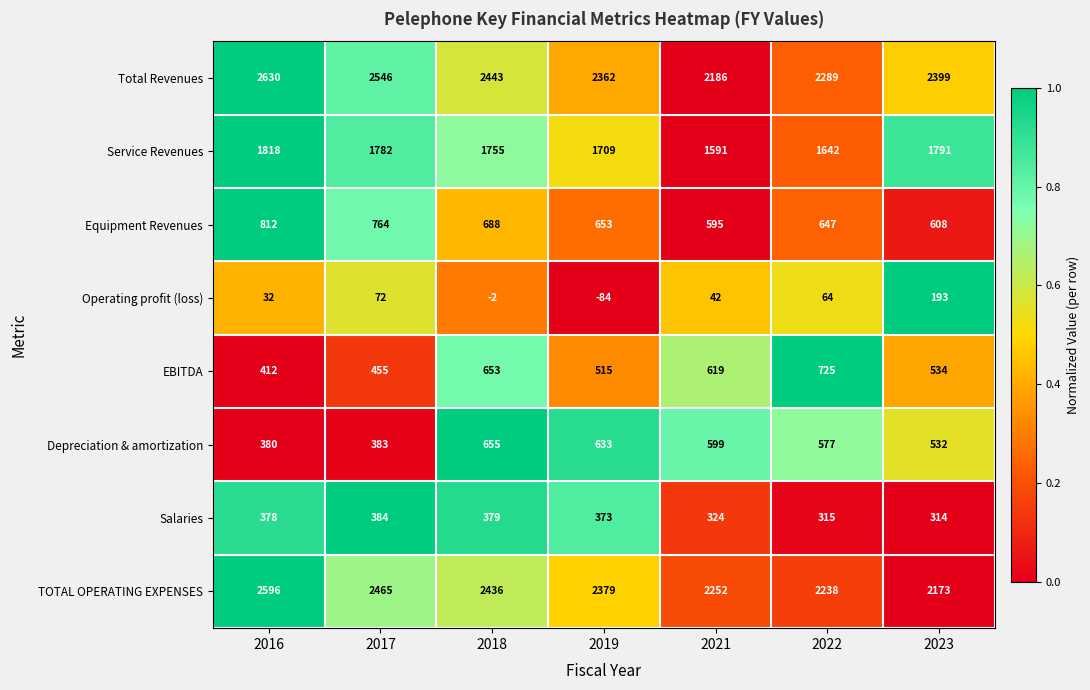

Which category has the highest value across all series?

2016